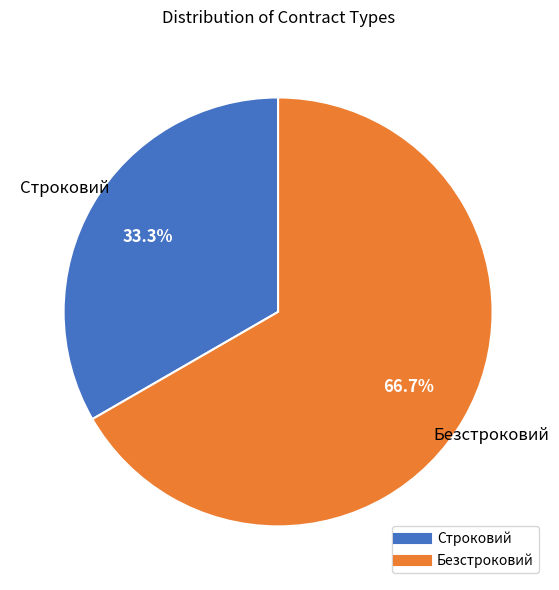

To the nearest percent, what is the combined percentage of Строковий and Безстроковий?

100%